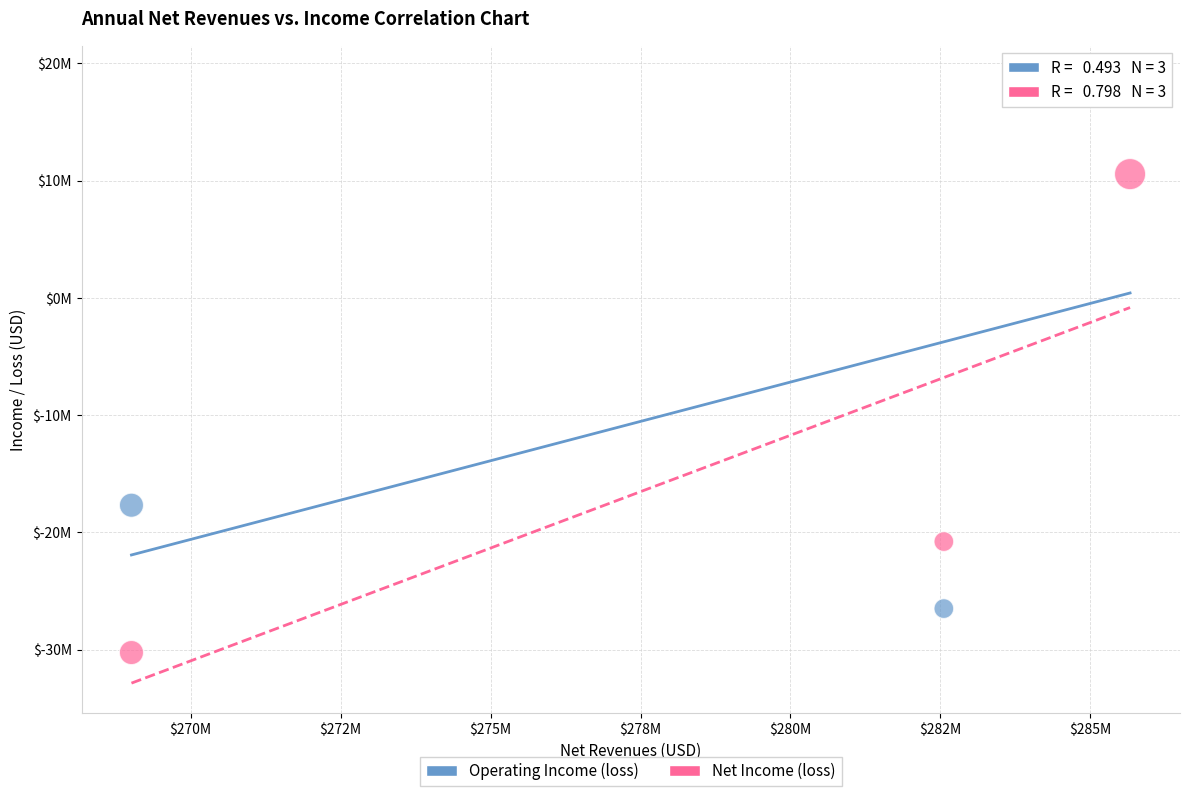

Which series has the largest Y range (max minus min)?

Operating Income (loss)